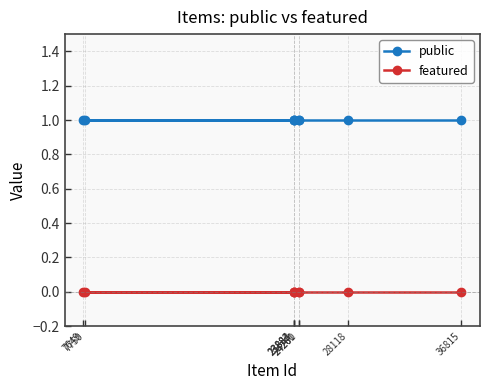

Is the value of featured at 36815 greater than the value of public at 7649?

No